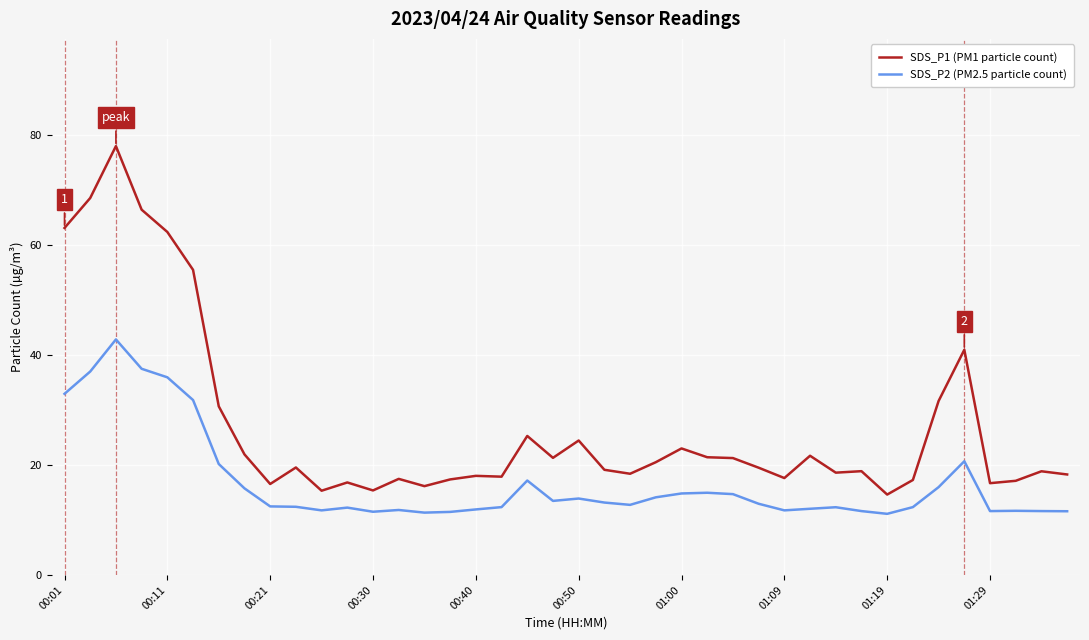

In SDS_P2 (PM2.5 particle count), how many points are lower than both neighbors (excluding endpoints)?

8